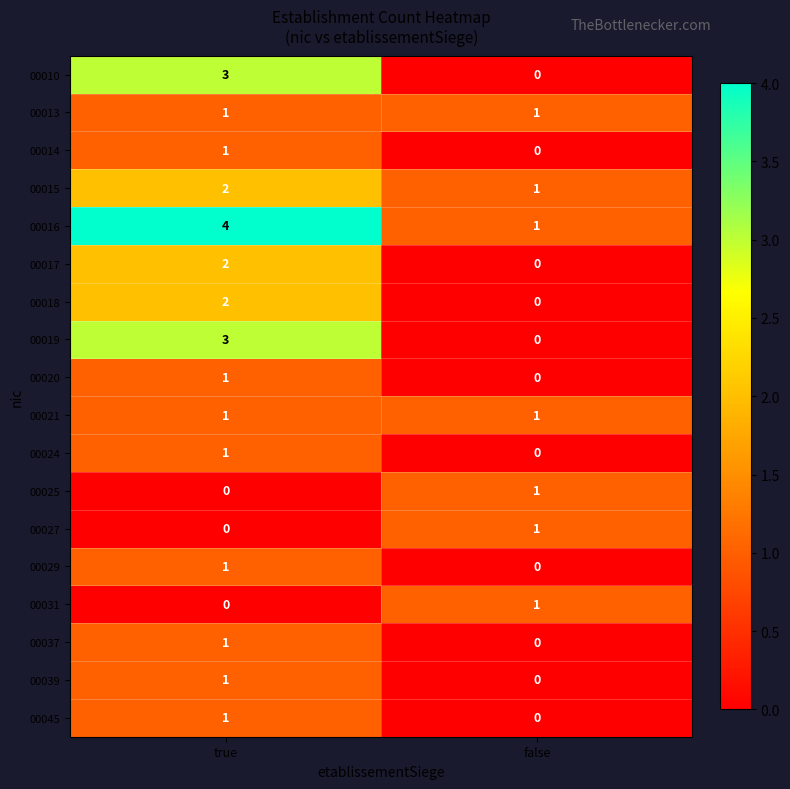

At which category is the sum across all series the highest?

true